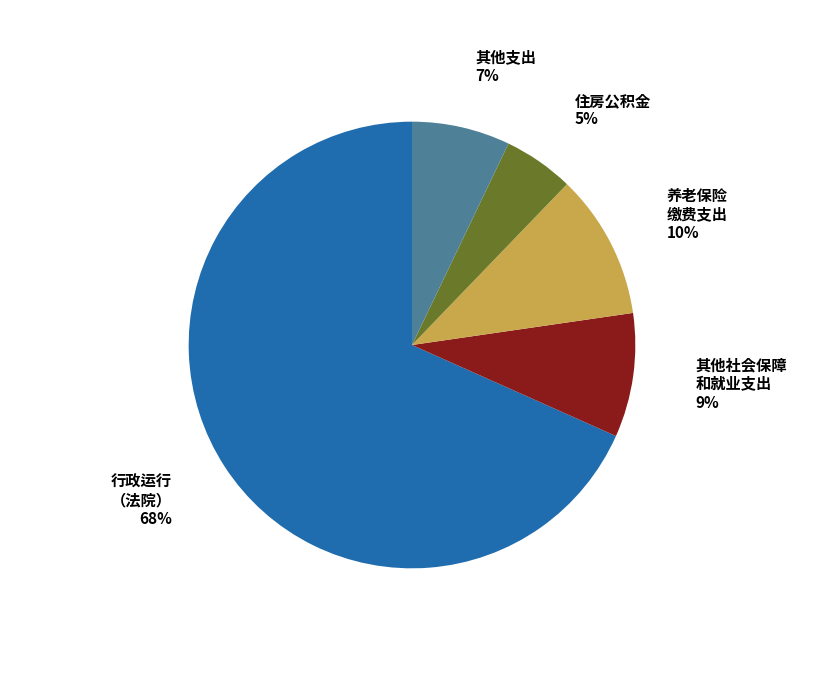

Which category has the biggest portion of the pie?

行政运行 （法院）